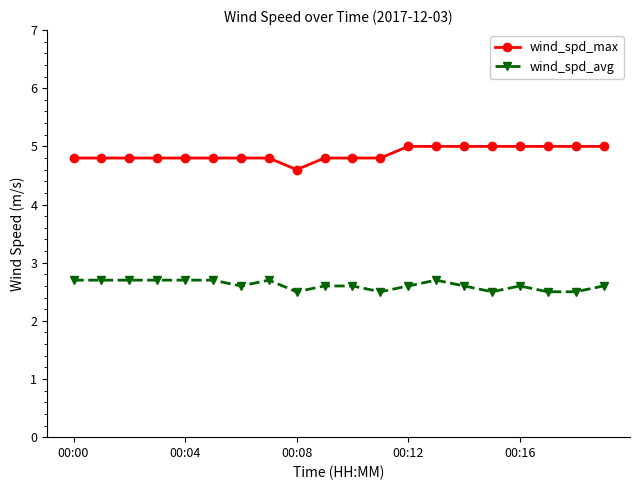

Rank the series by their average value, from lowest to highest.

wind_spd_avg, wind_spd_max